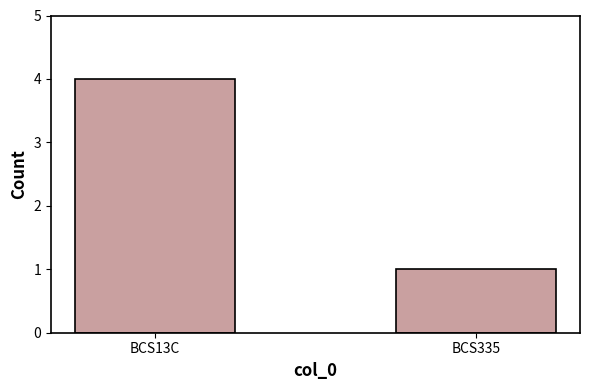

What is the sum of the values at BCS335 and BCS13C?

5